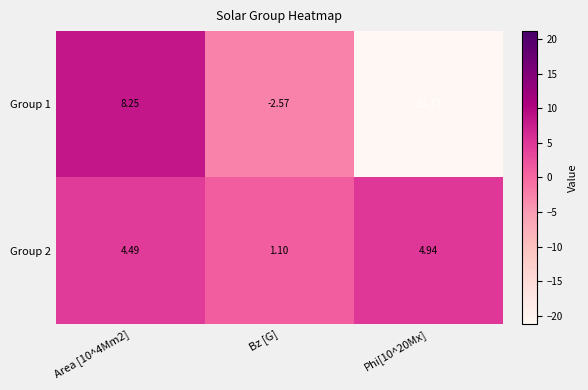

How many data points in Group 1 are less than -2?

2